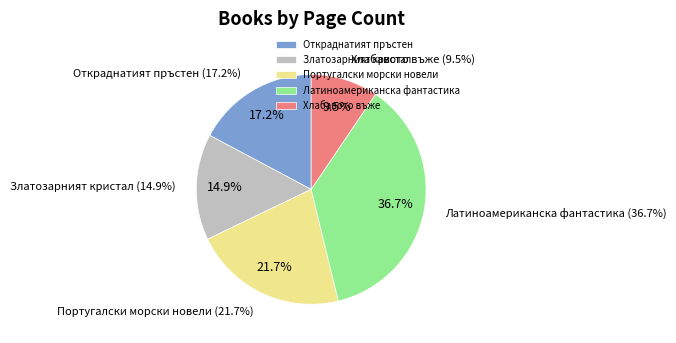

Is there any slice that represents more than half of the pie?

No